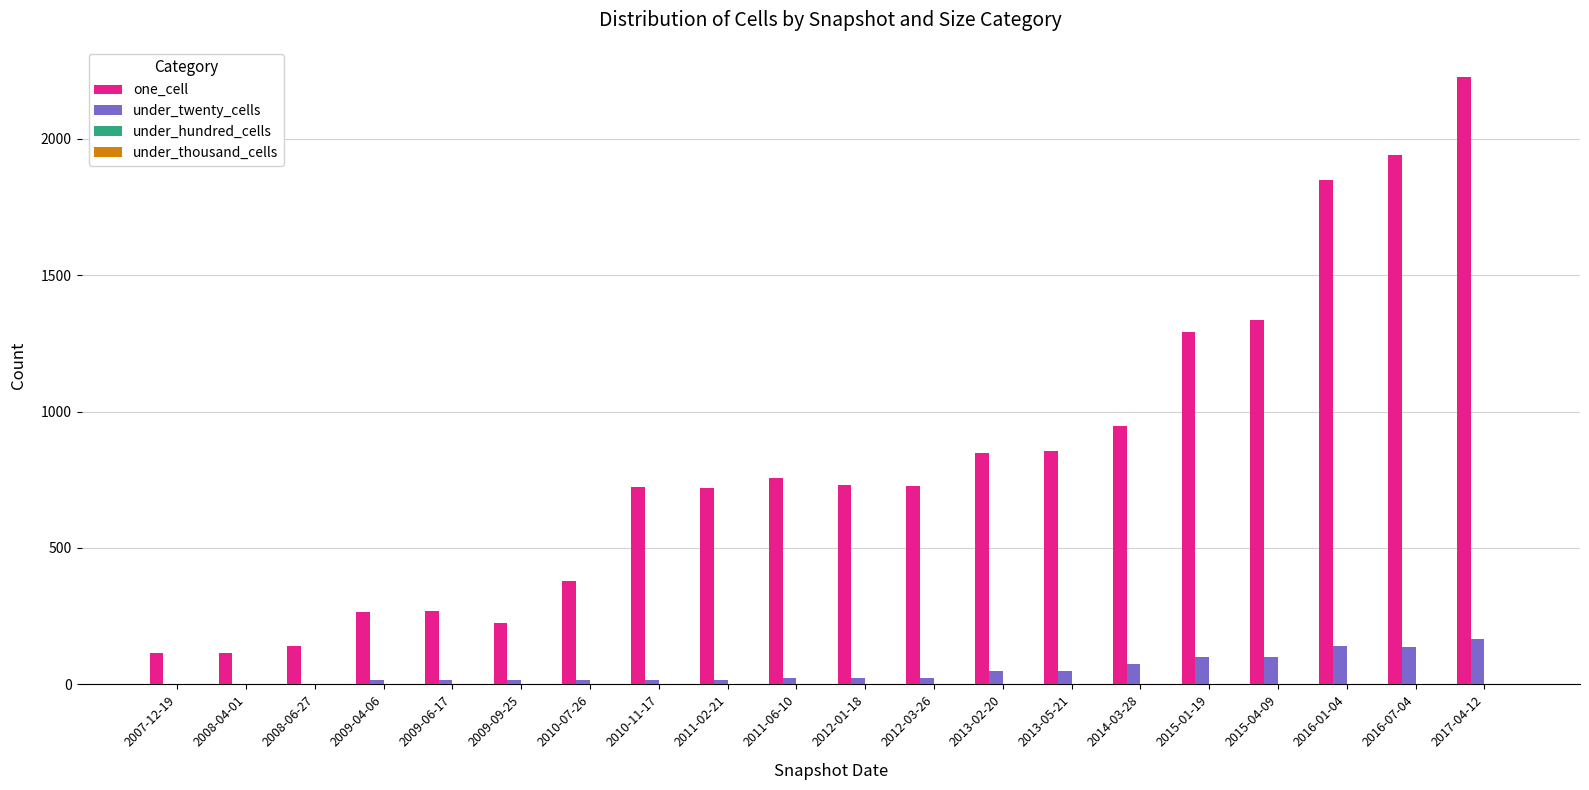

Does the chart contain stacked bars?

No